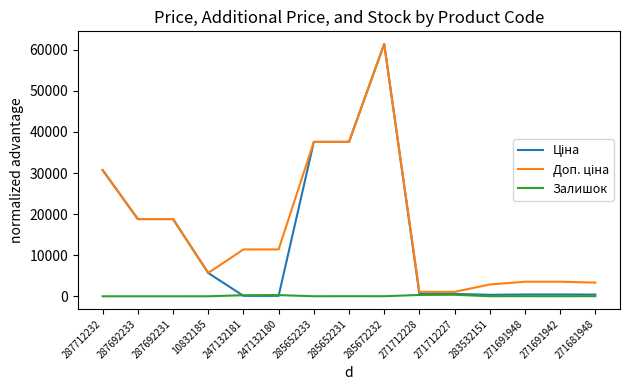

What is the difference between the maximum and minimum values in the Залишок series?

374.0